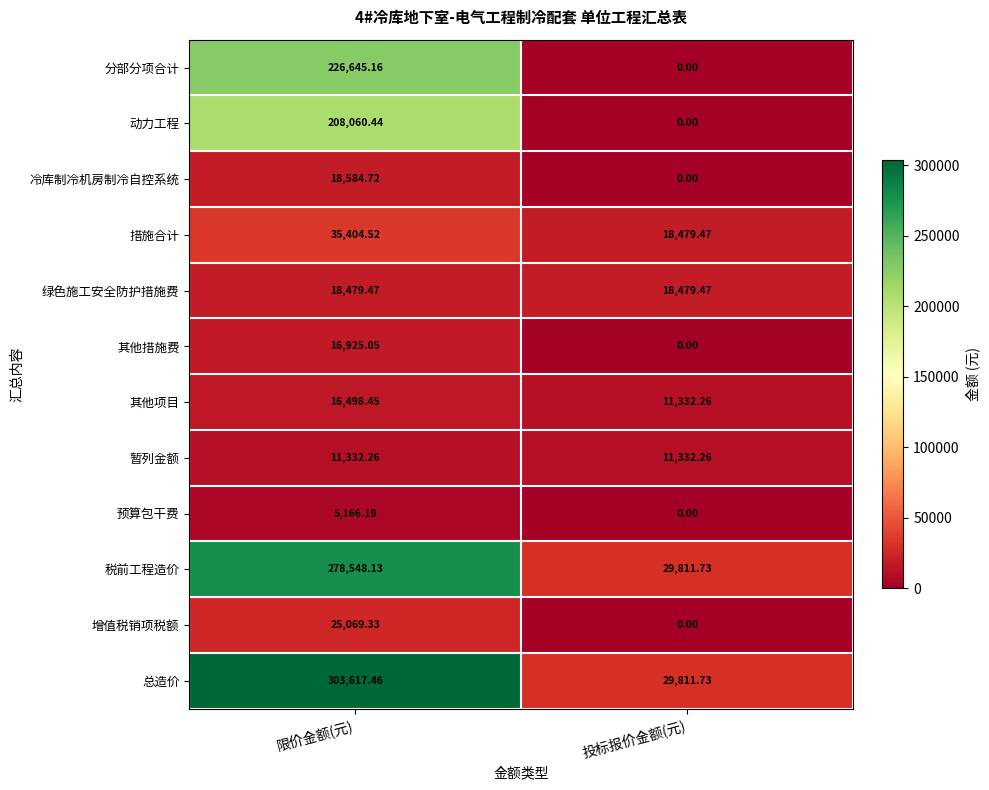

Which series has the widest spread of values?

总造价